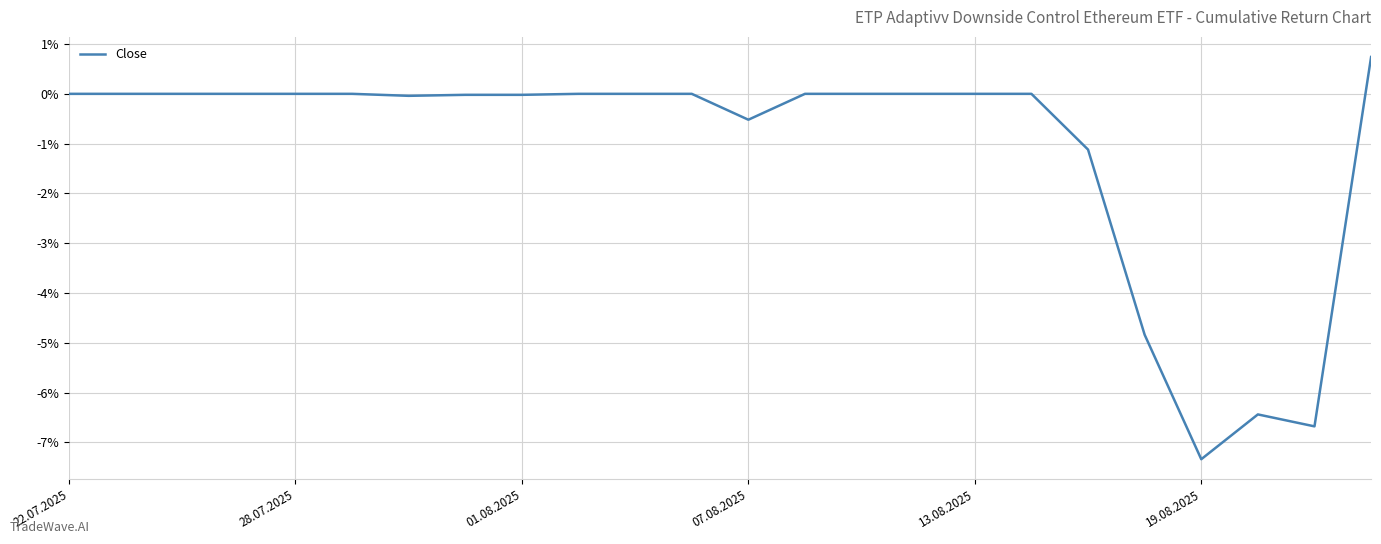

What is the difference between the maximum and minimum values?

8.1